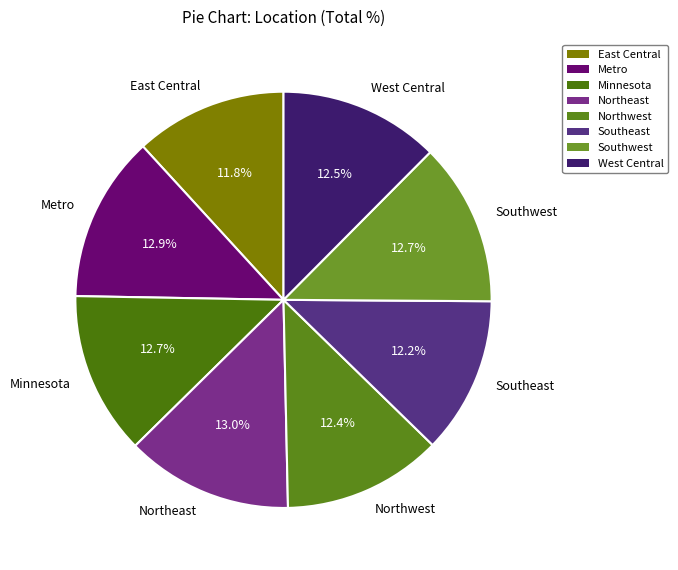

Combined, do Northeast and West Central account for over 50%?

No